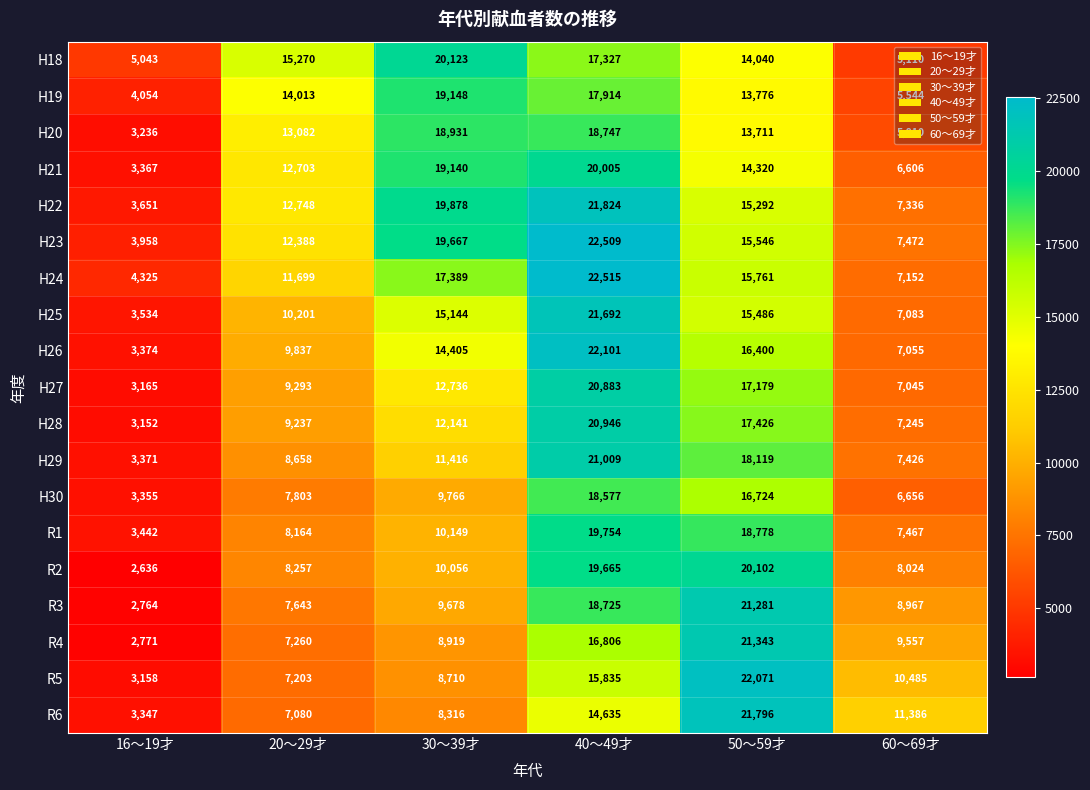

What is the sum of the R2 values at 50～59才 and 20～29才?

28359